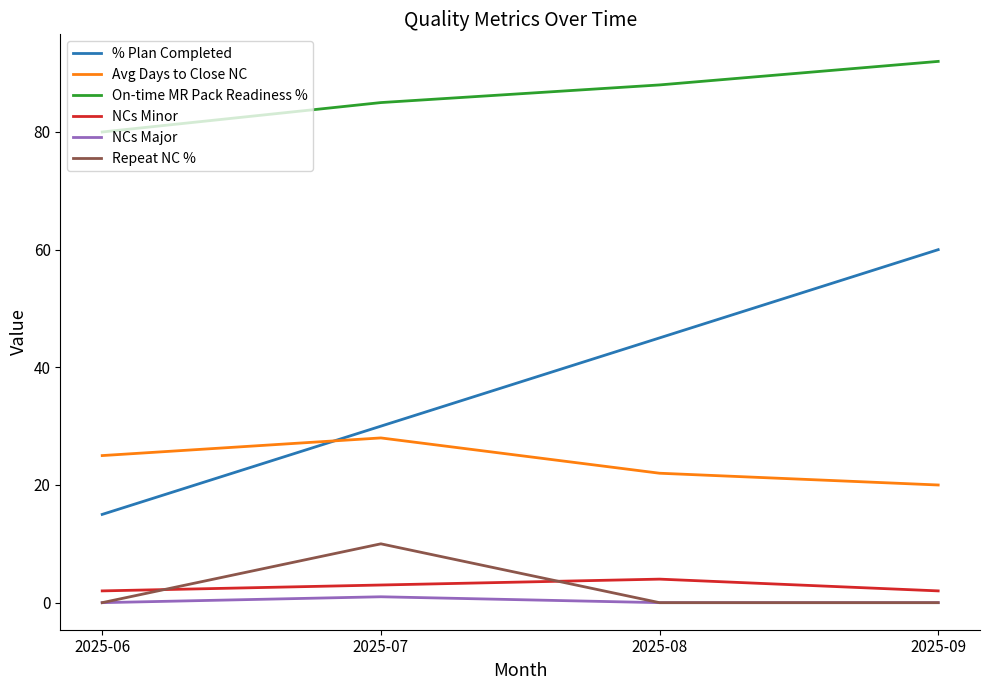

True or false: On-time MR Pack Readiness % and Avg Days to Close NC intersect in this chart.

False